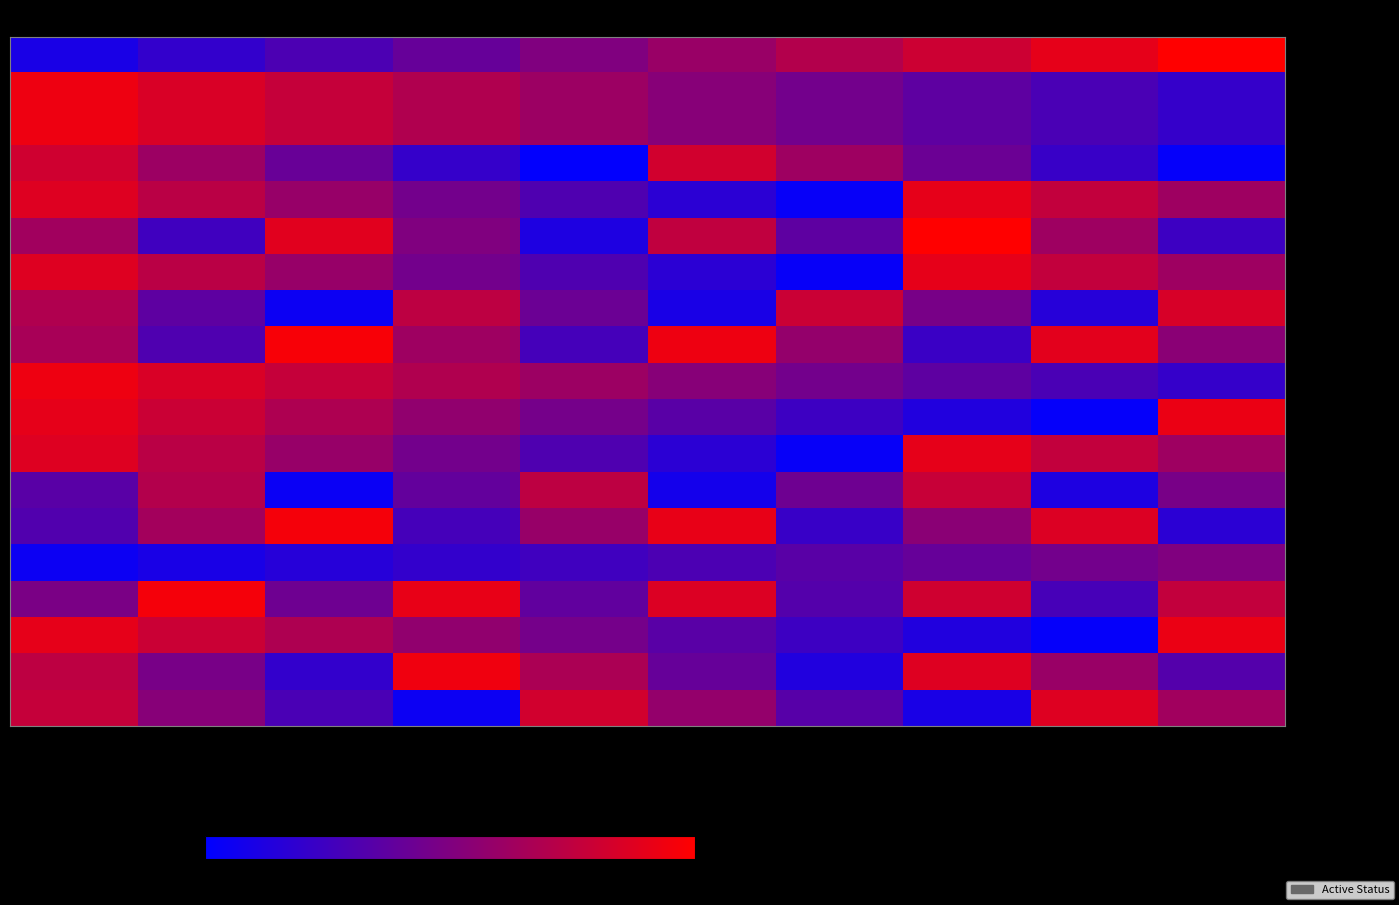

Which series has the largest total across all categories?

2104-00-10-002